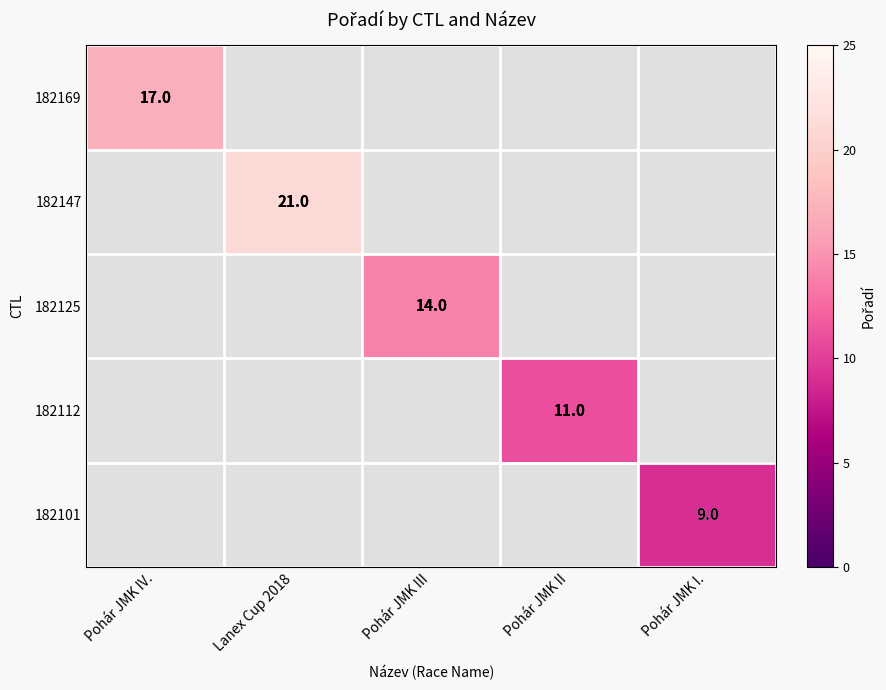

The 182101 series shows 15.8 at Pohár JMK I.. True or false?

False